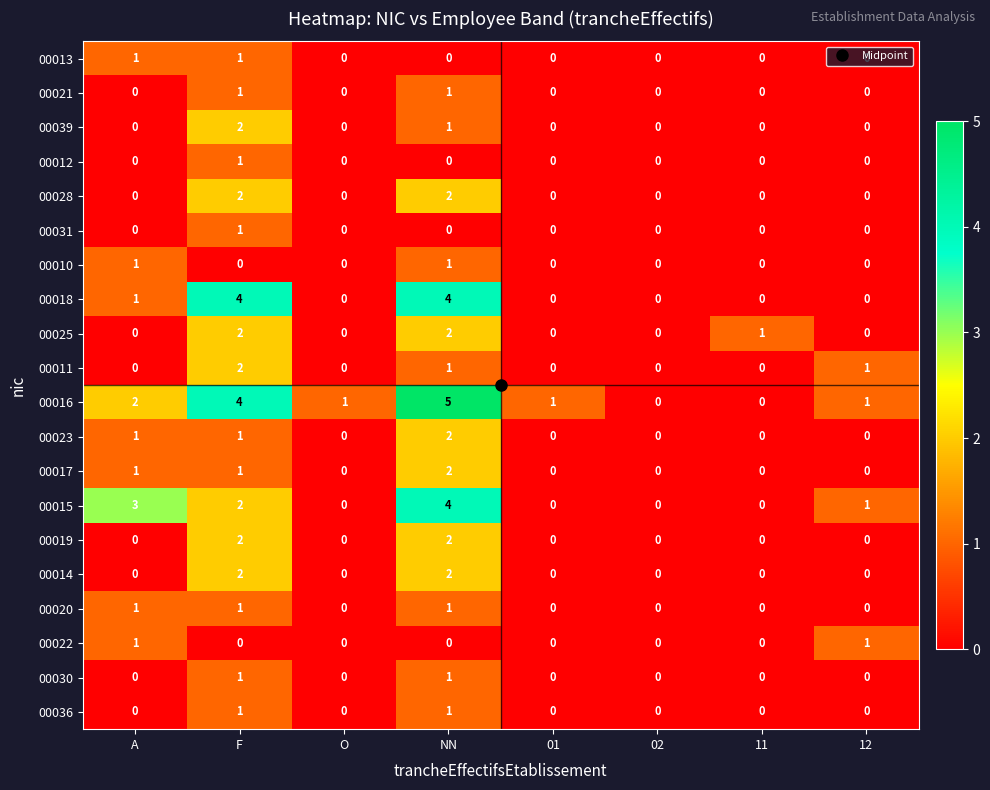

What is the spread (max minus min) of values at NN?

5